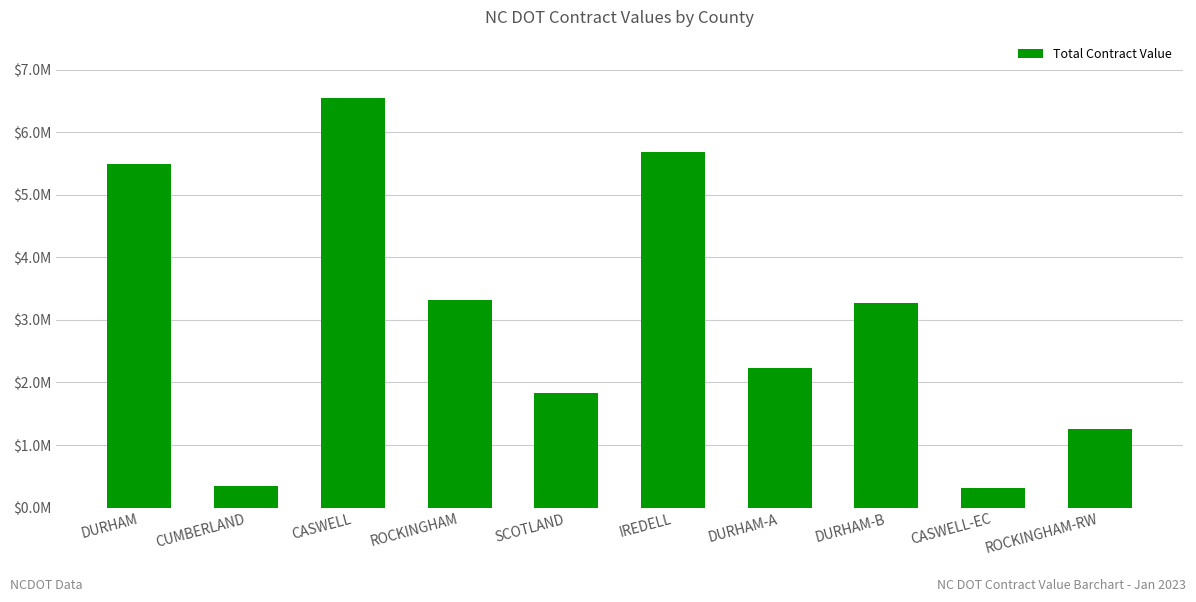

What is the minimum value shown in the chart?

320770.9